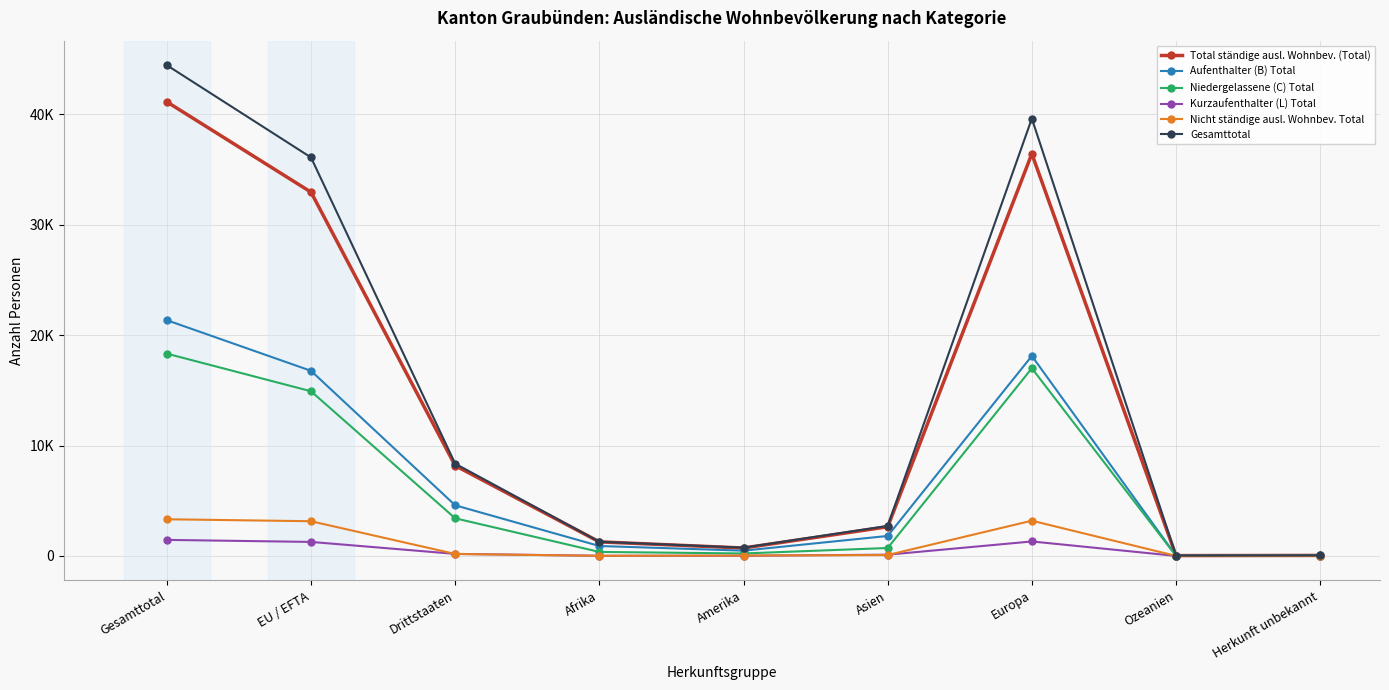

Between which two adjacent categories do Nicht ständige ausl. Wohnbev. Total and Kurzaufenthalter (L) Total first intersect?

EU / EFTA and Drittstaaten